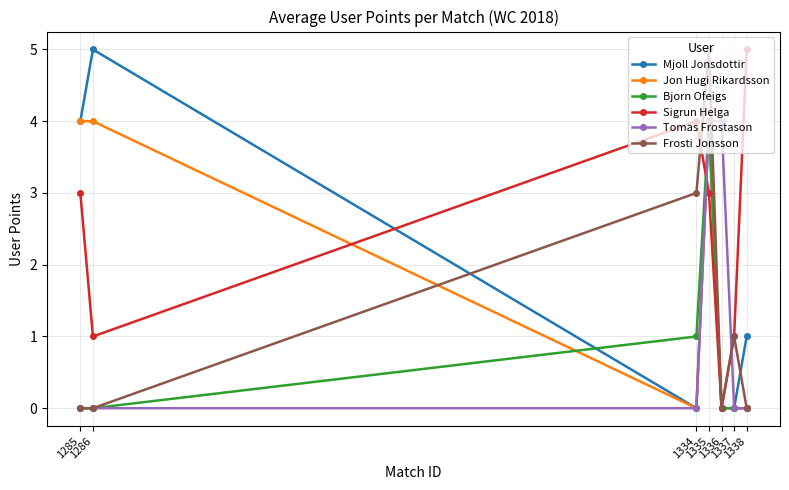

Which series has the largest total across all categories?

Sigrun Helga